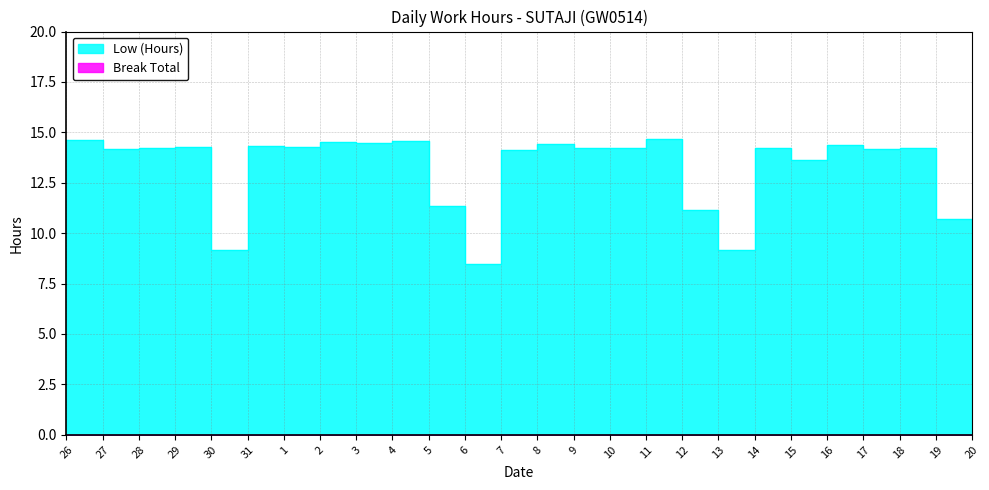

What is the maximum value shown in the chart?

14.7